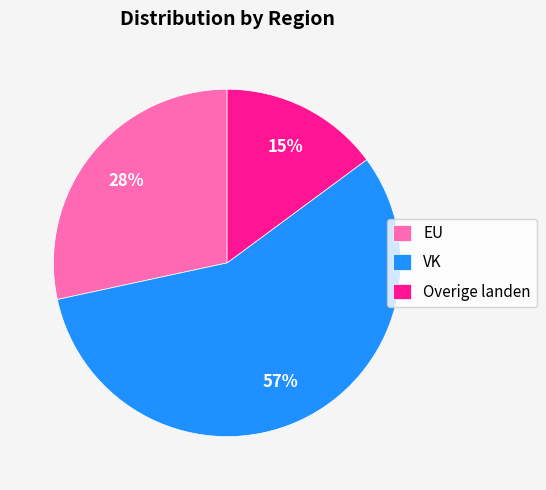

What percentage is the VK slice, to the nearest percent?

57%